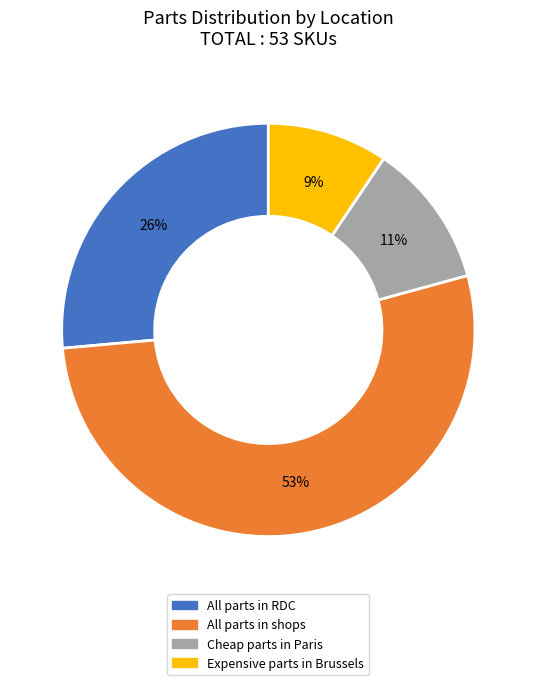

What is the ratio of the value at All parts in RDC to the value at All parts in shops?

0.5